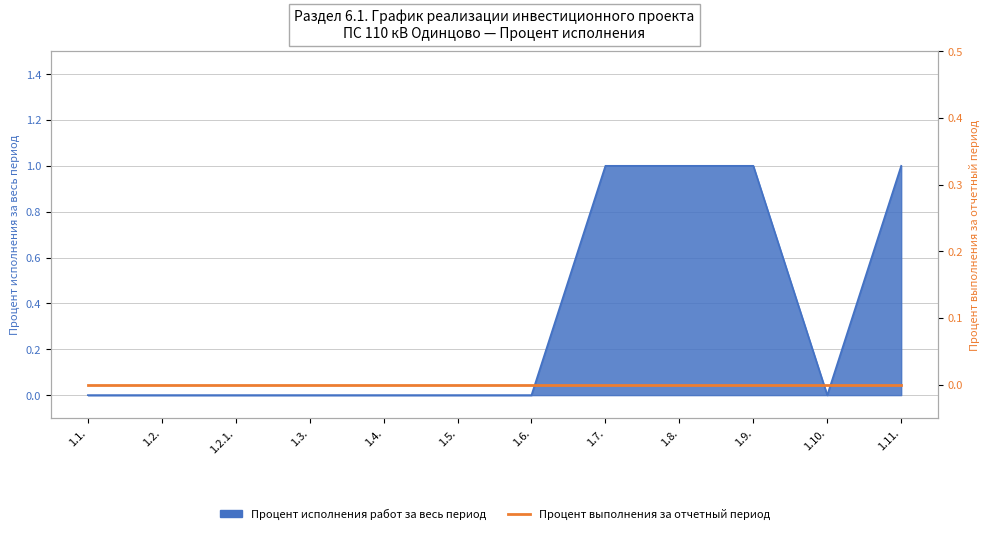

What is the greatest value displayed?

1